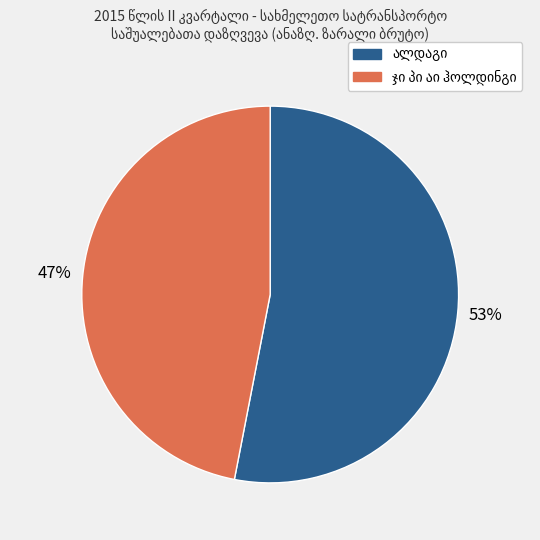

To the nearest percent, what is the difference between the largest and smallest slice percentages?

6%